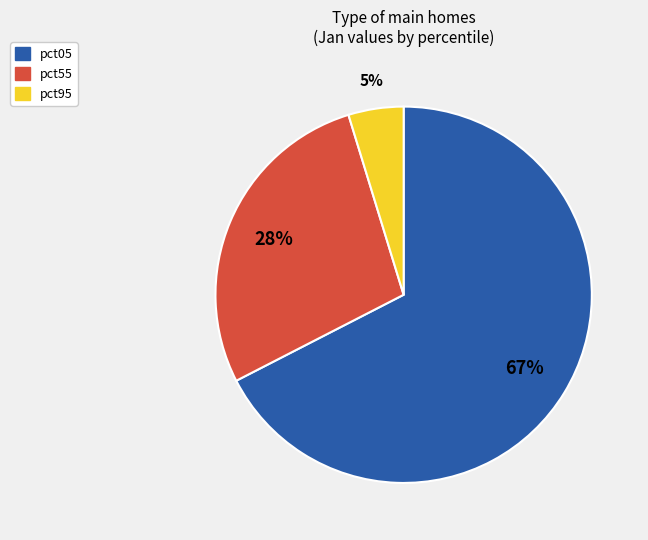

To the nearest percent, what is the average slice percentage?

33%